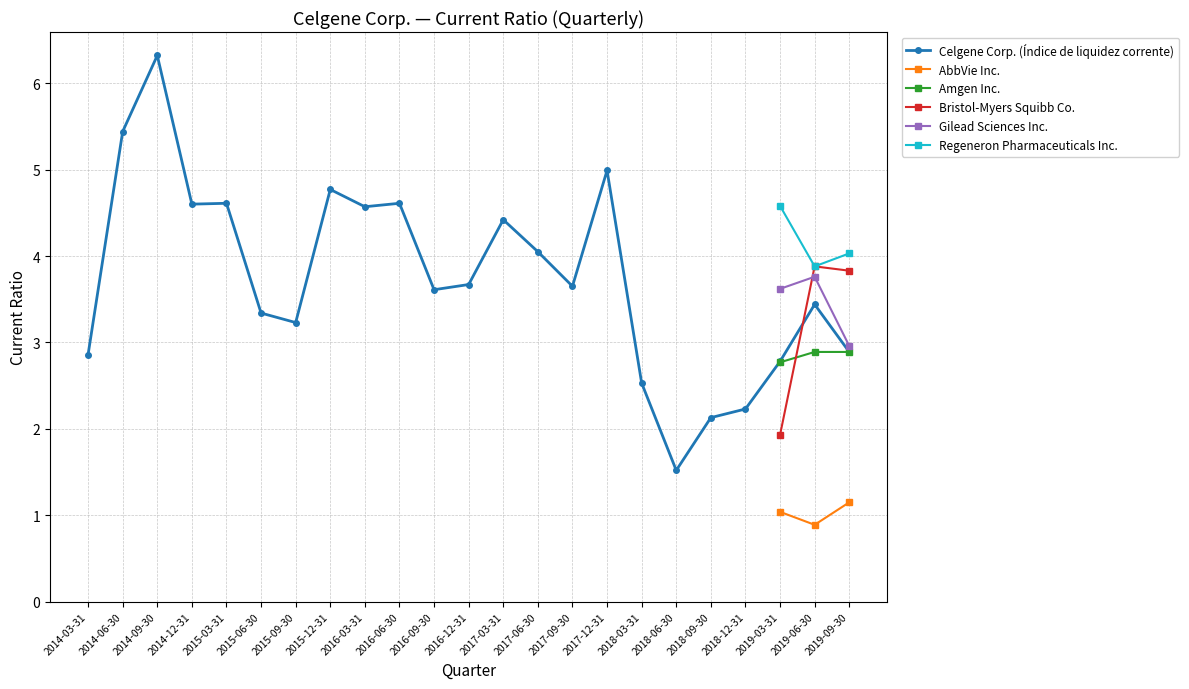

How many lines are shown in the chart?

6